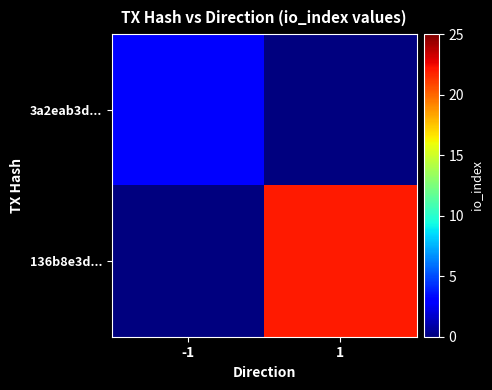

Reading left to right, extract all data points from this chart.

3a2eab3d...: -1=3	1=0
136b8e3d...: -1=0	1=22